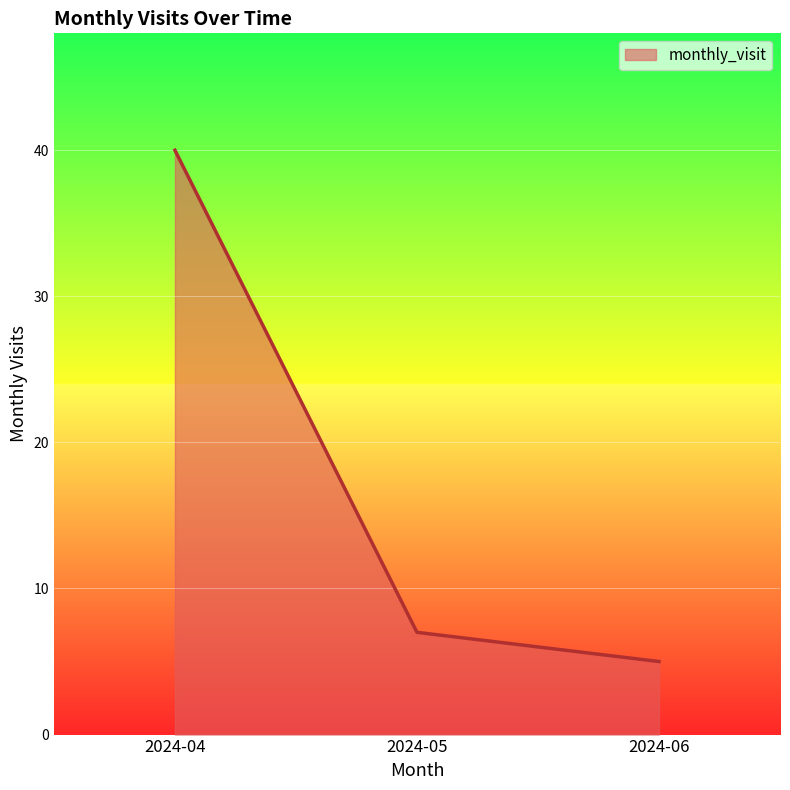

Reading right to left, extract all data points from this chart.

2024-06=5	2024-05=7	2024-04=40